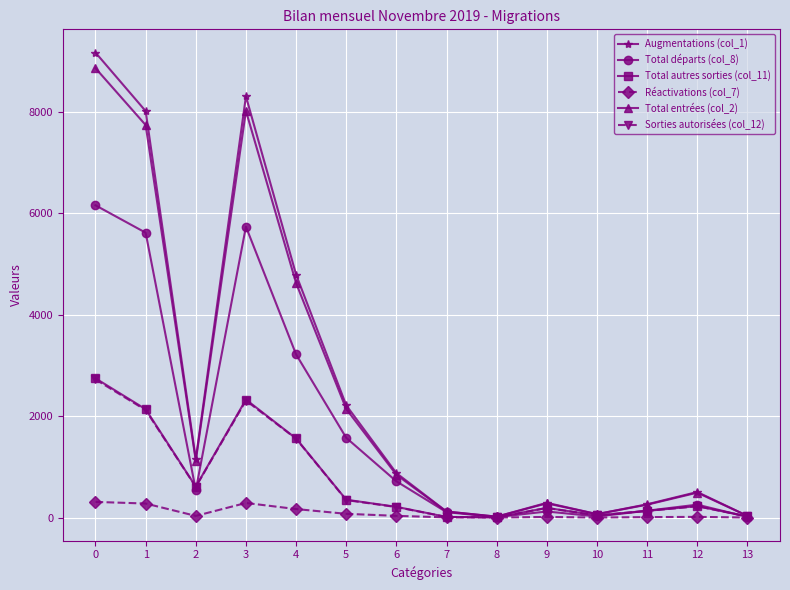

What is the spread (max minus min) of values at 9?

279